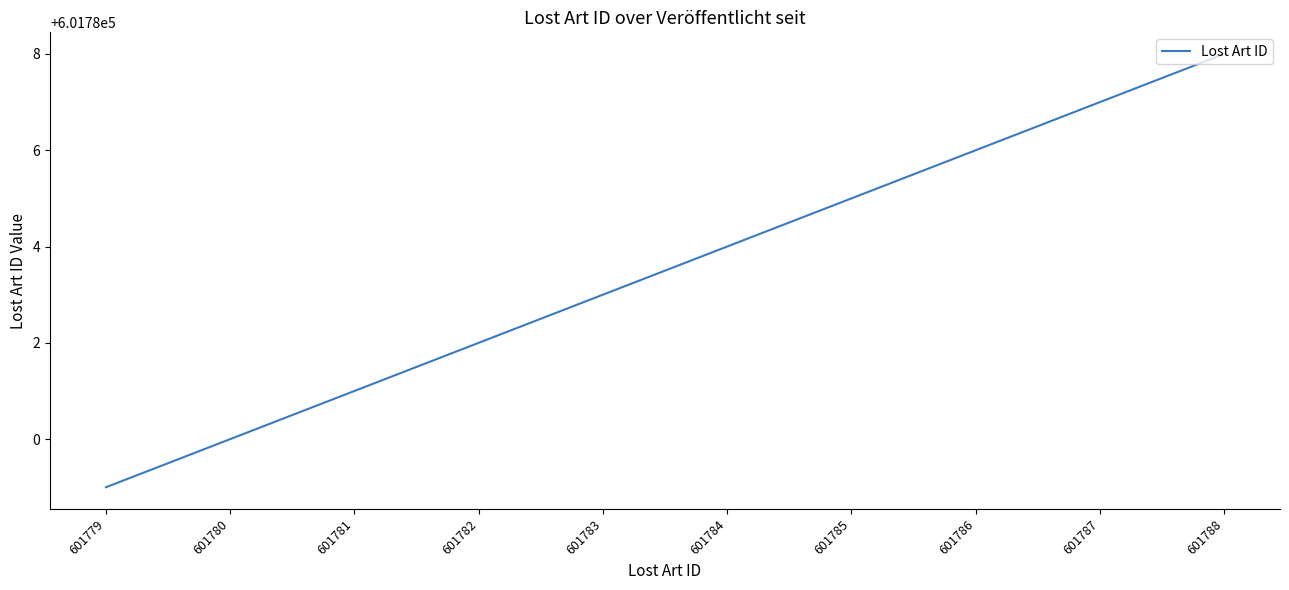

What is the difference between the values at 601786 and 601788?

2